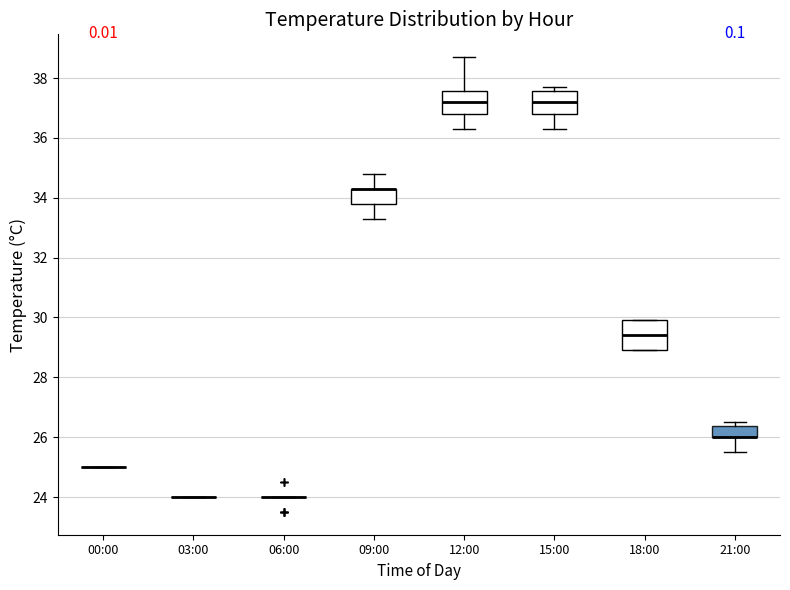

Reading left to right, read every box against the y-axis: the position of its median line, the range the box covers, and the ends of its whiskers. The values are not printed on the chart, so give them approximately, as read against the axis.

00:00: box collapsed to a line at 25.0, whiskers 25.0 to 25.0
03:00: box collapsed to a line at 24.0, whiskers 24.0 to 24.0
06:00: box collapsed to a line at 24.0, whiskers 24.0 to 24.0
09:00: median 34.4 (drawn on the box's upper edge), box 33.8 to 34.4, whiskers 33.4 to 34.8
12:00: median 37.2, box 36.8 to 37.6, whiskers 36.4 to 38.8
15:00: median 37.2, box 36.8 to 37.6, whiskers 36.4 to 37.8
18:00: median 29.4, box 29.0 to 30.0, whiskers 29.0 to 30.0
21:00: median 26.0 (drawn on the box's lower edge), box 26.0 to 26.4, whiskers 25.6 to 26.6